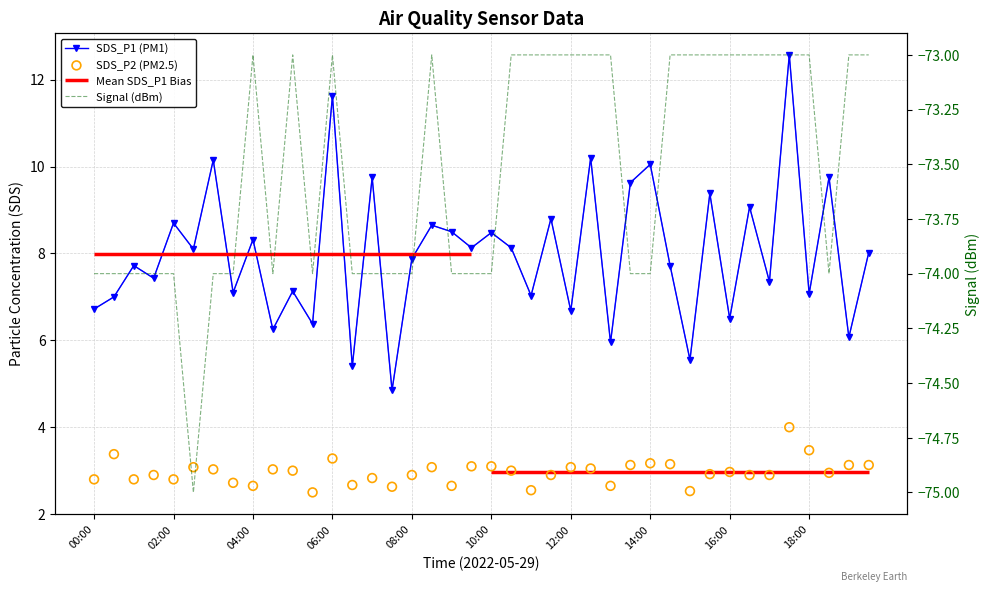

At how many categories does at least one series exceed -3?

40